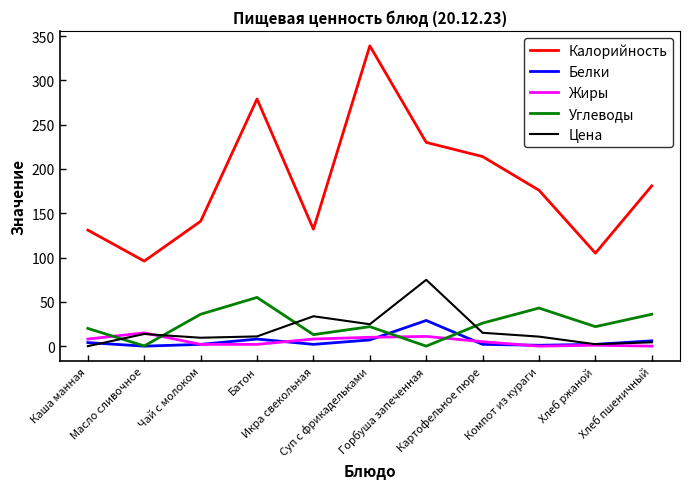

What is the maximum value shown in the chart?

339.0